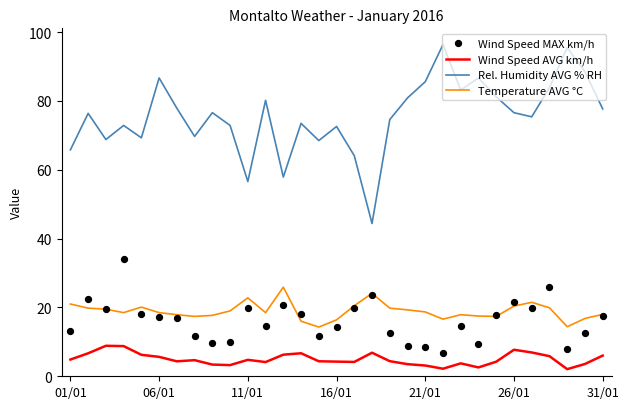

Which series reaches the maximum Y coordinate?

Rel. Humidity AVG % RH